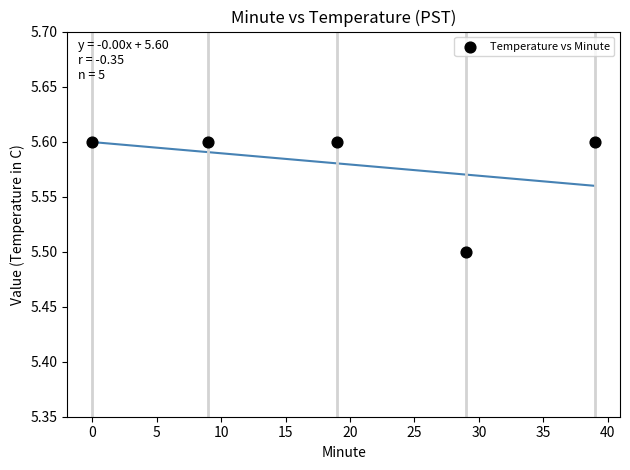

What is the range of X values (max minus min)?

39.0